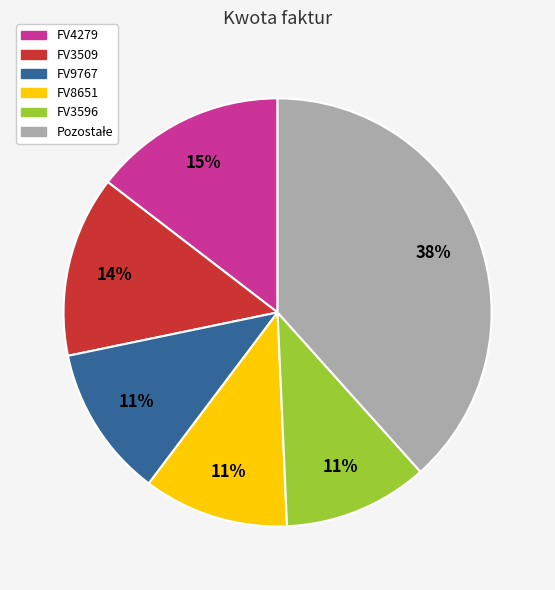

To the nearest percent, what portion does FV3509 represent?

14%